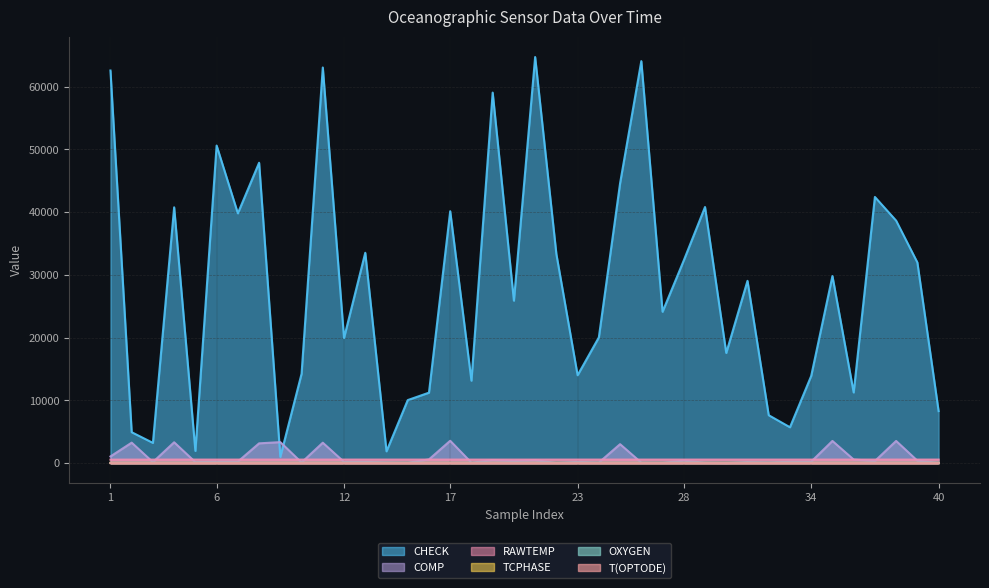

Which series has the largest range (max minus min)?

CHECK